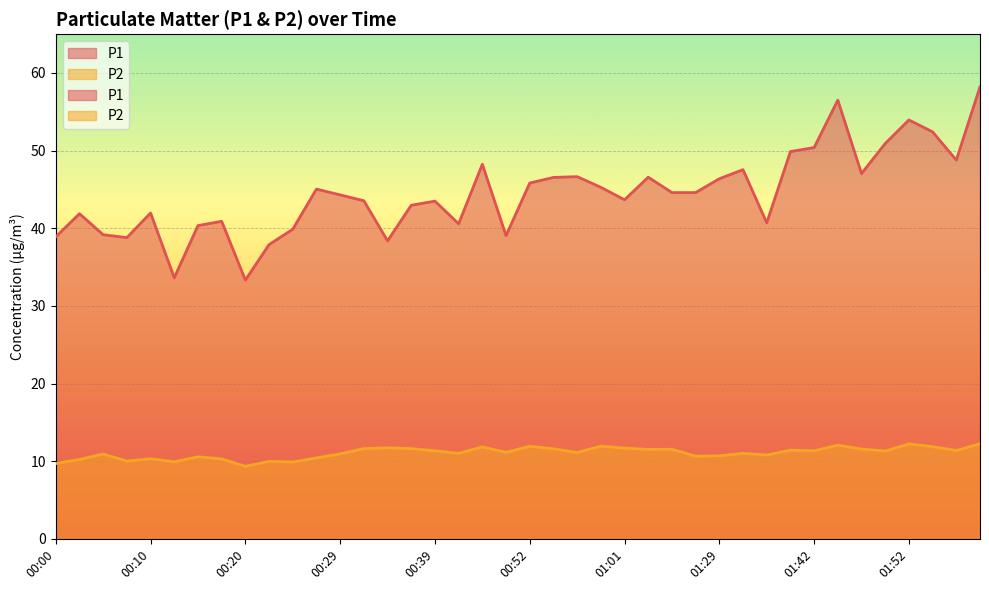

What position from the left is 00:00?

1